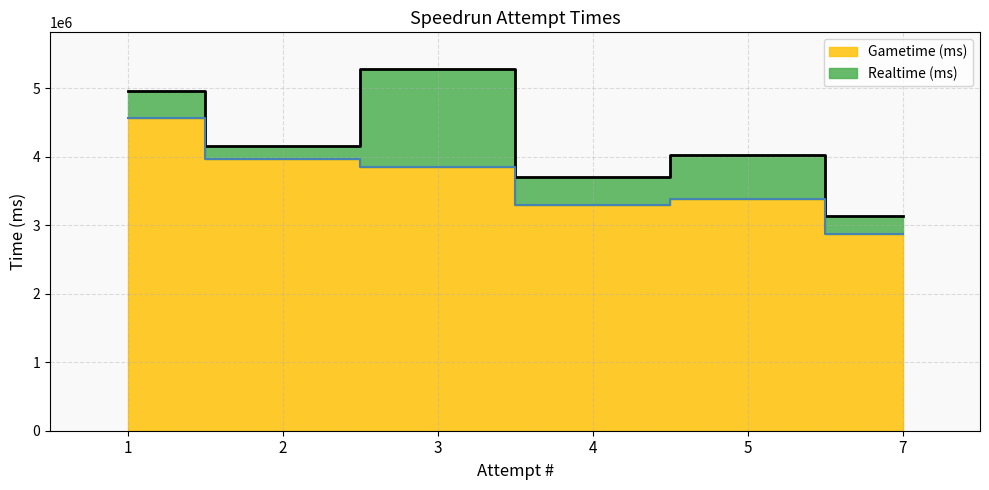

Does the chart display data point markers on the line(s)?

No